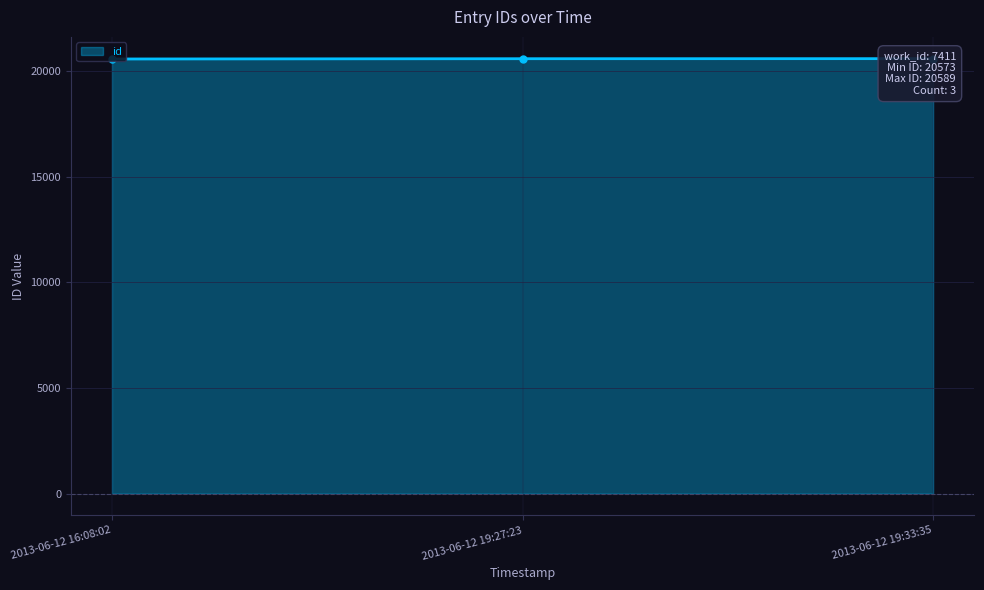

What is the sum of the values at 2013-06-12 19:27:23 and 2013-06-12 16:08:02?

41159